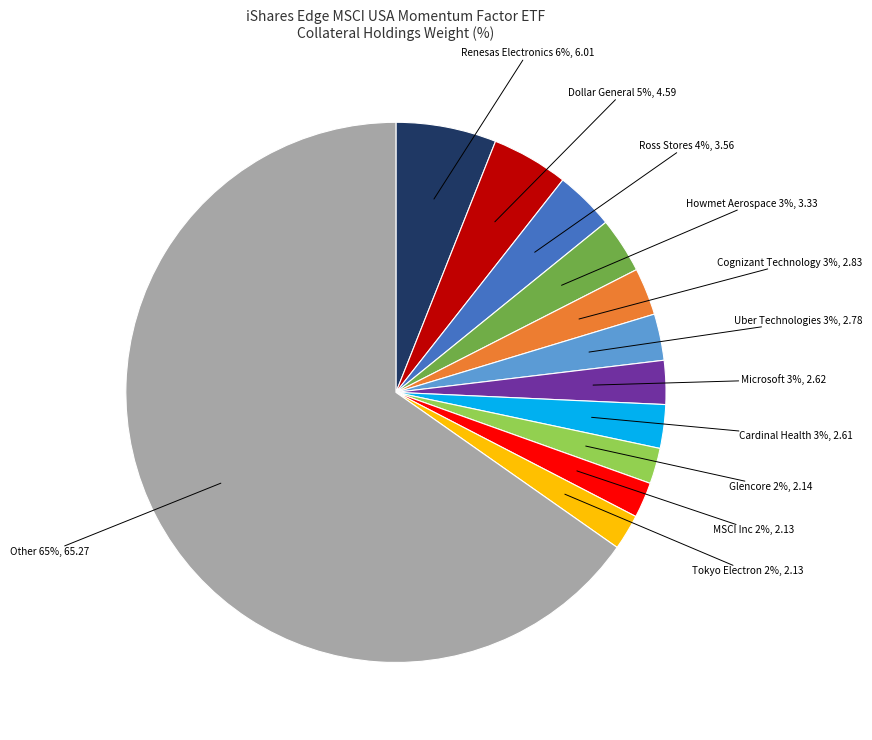

To the nearest percent, what is the average slice percentage?

8%